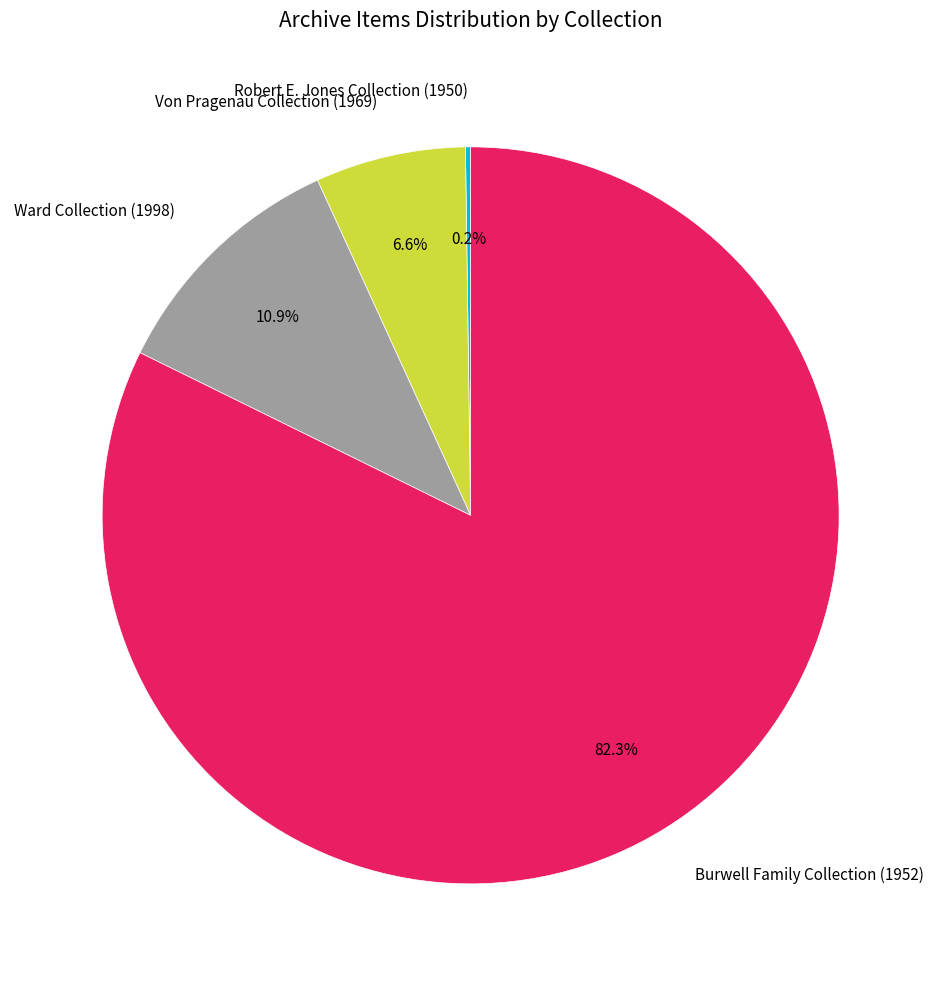

True or false: Burwell Family Collection (1952) accounts for 82% of the total.

True